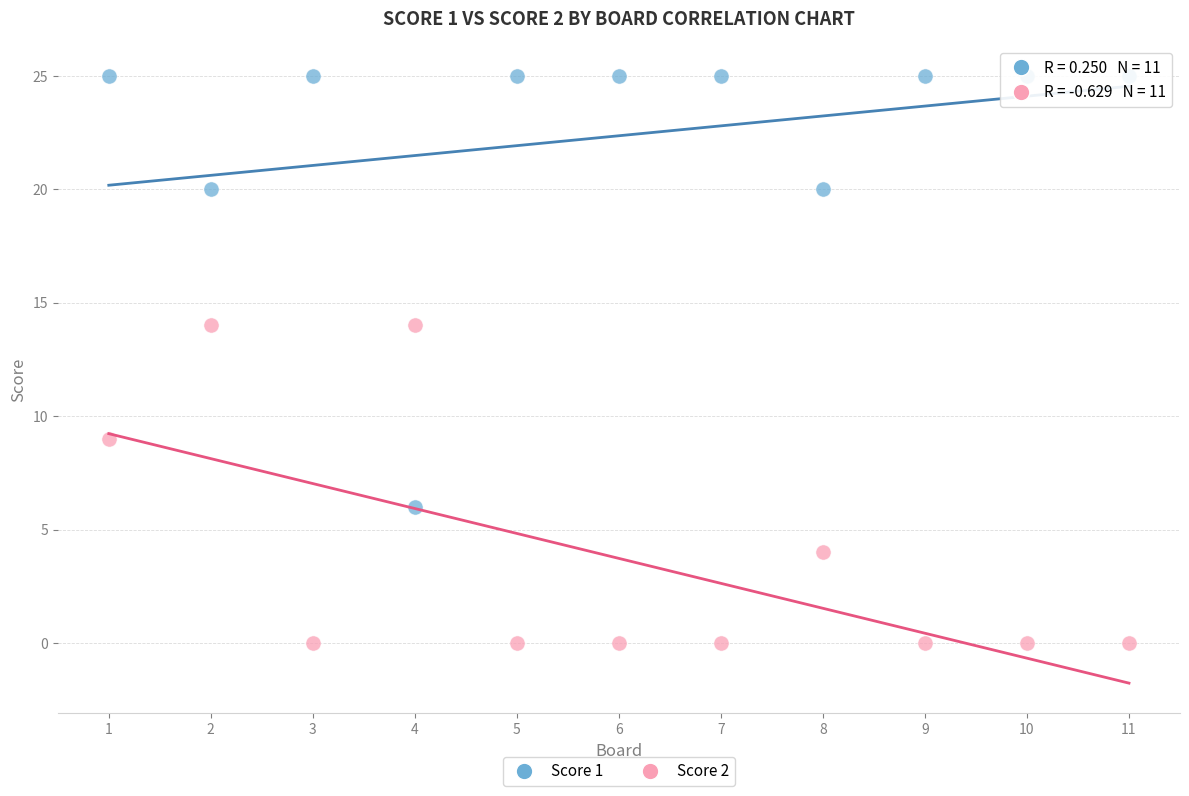

Which series reaches the minimum Y coordinate?

Score 2